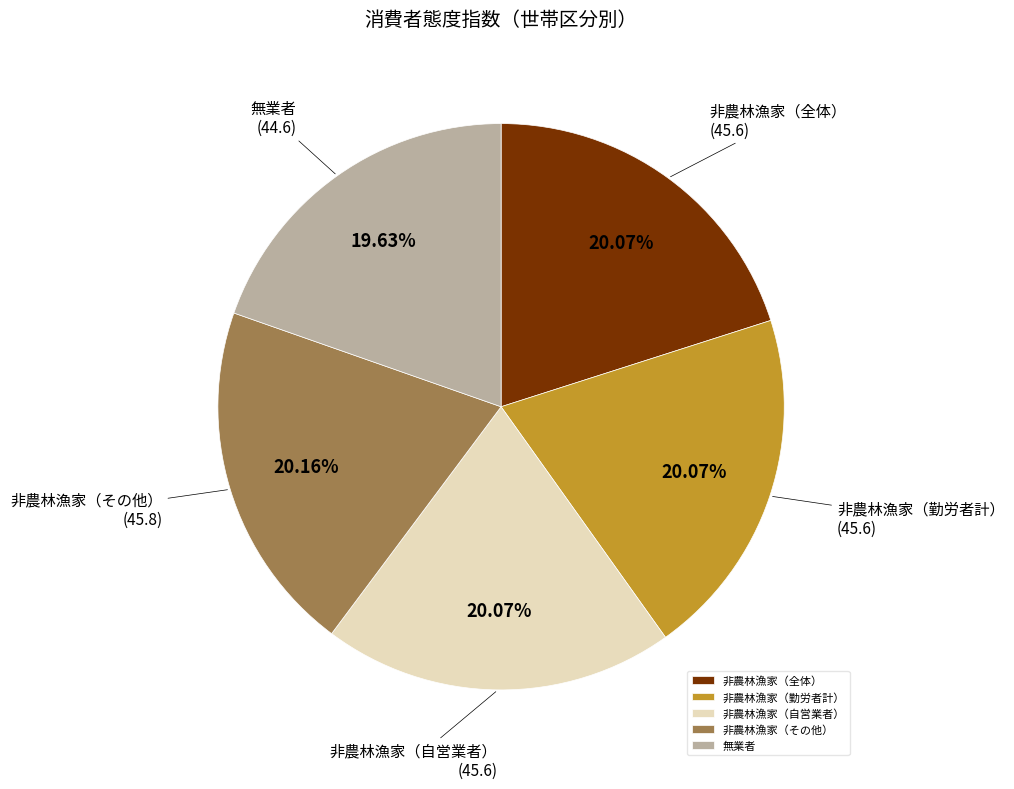

Is there any slice that represents more than half of the pie?

No